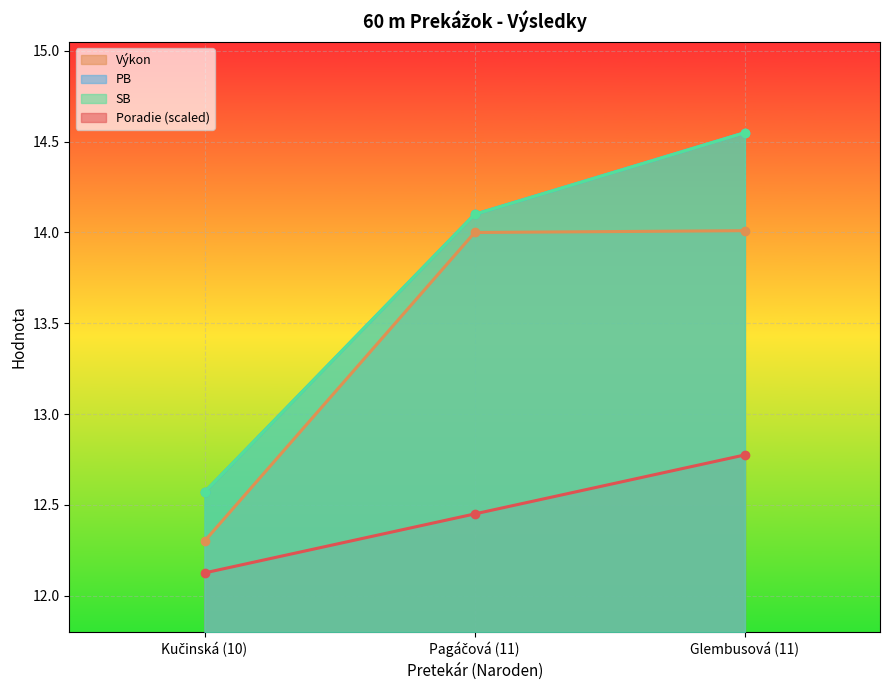

Rank the series at Kučinská (10) from lowest to highest value.

Poradie, Výkon, PB, SB